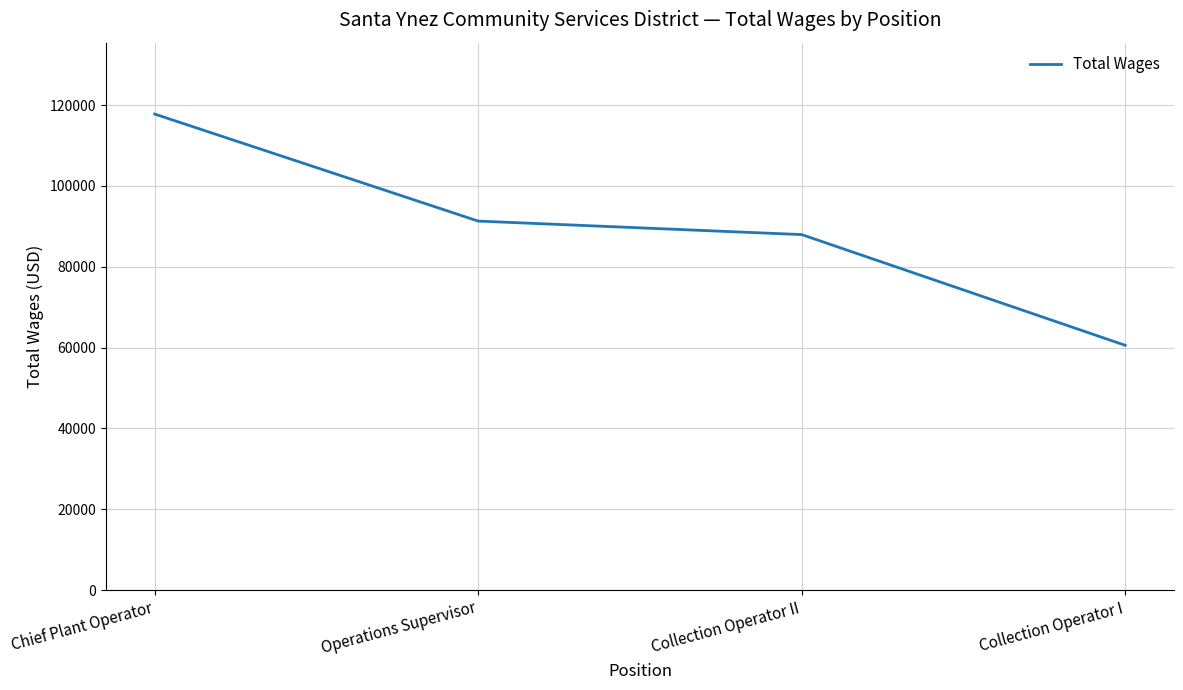

How many values are below 91298?

2